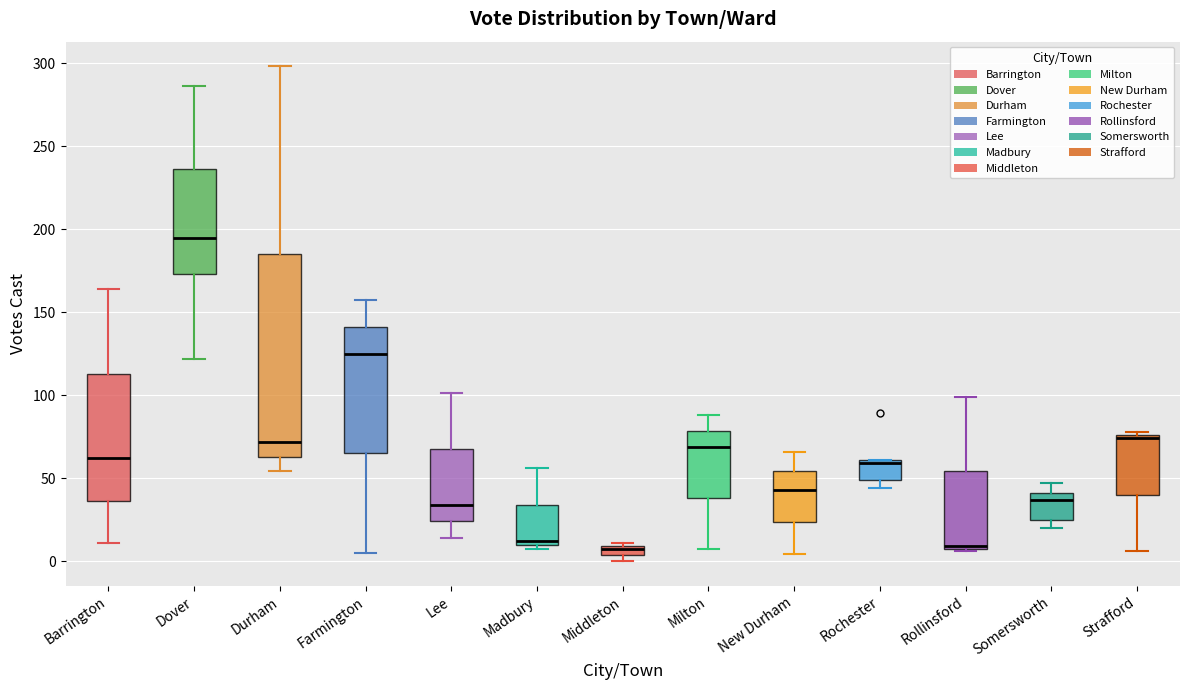

Which box is the tallest, from its lower edge to its upper edge?

Durham